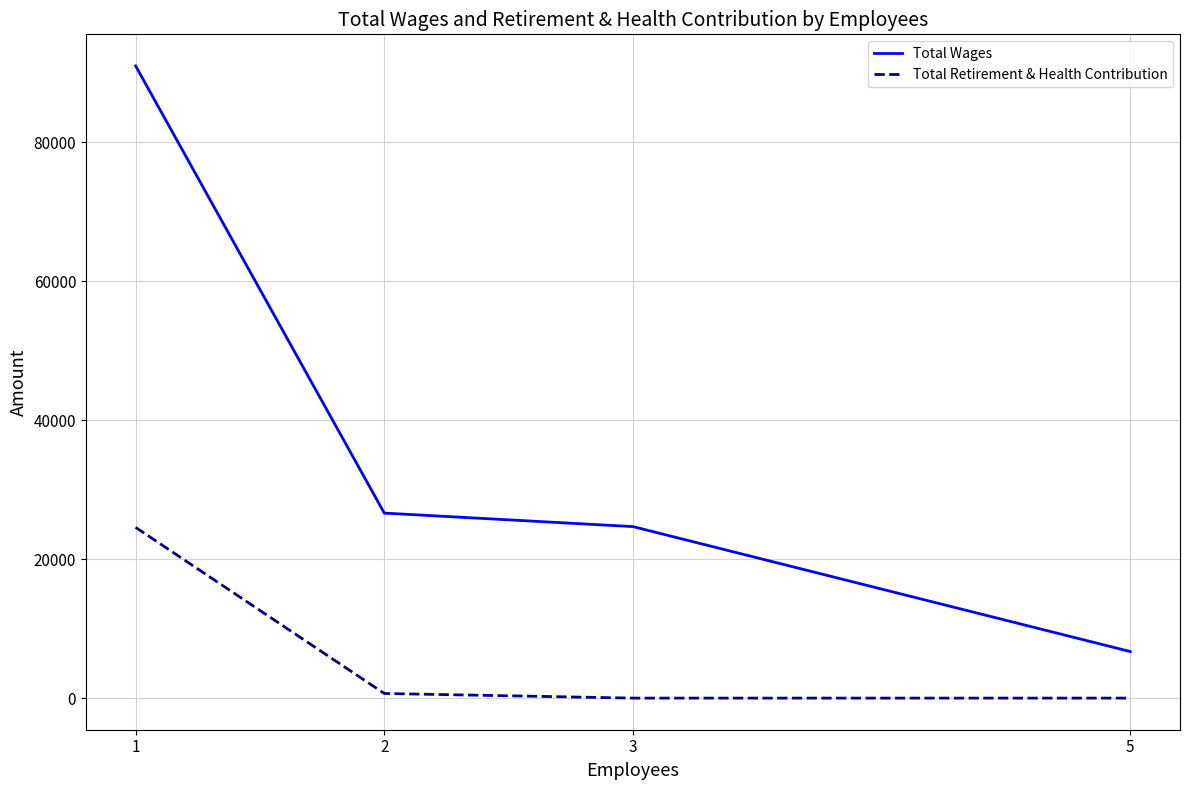

What are all the series names shown in the legend?

Total Wages, Total Retirement & Health Contribution